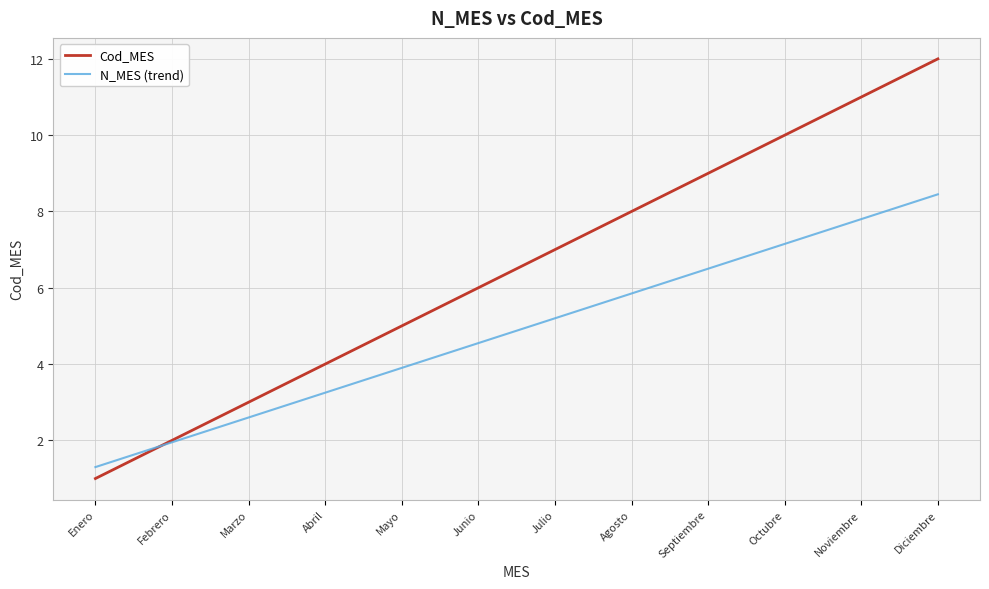

Where is Cod_MES nearest to the value 6?

Junio